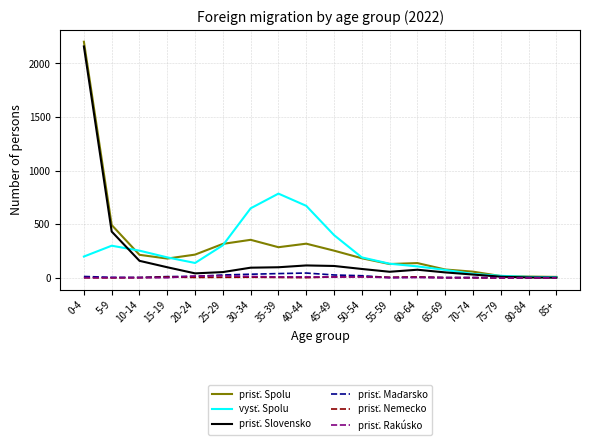

At which category is the sum across all series the highest?

0-4